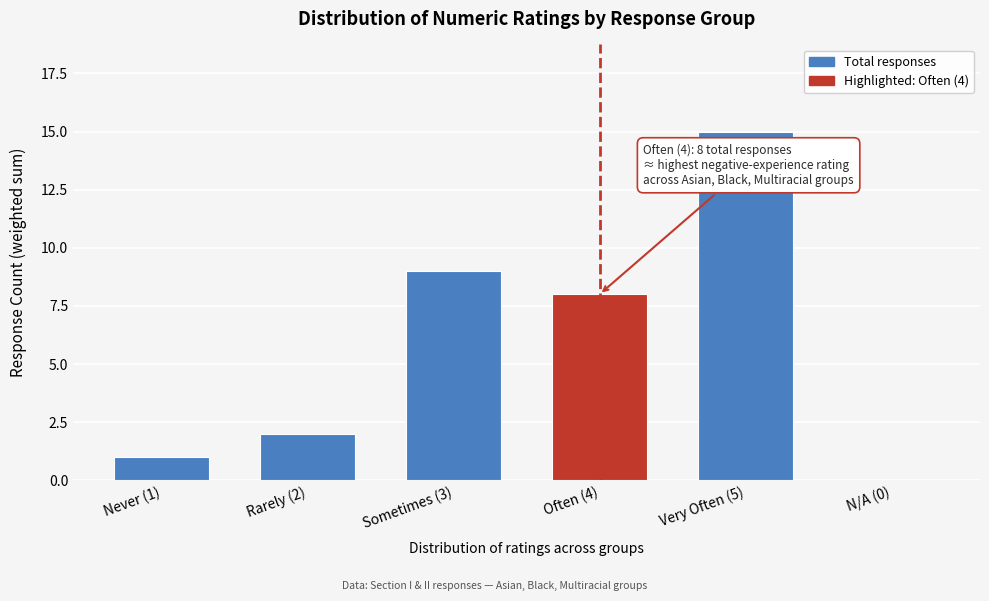

Reading right to left, list all the values displayed in this chart.

N/A (0)=0	Very Often (5)=15	Often (4)=8	Sometimes (3)=9	Rarely (2)=2	Never (1)=1